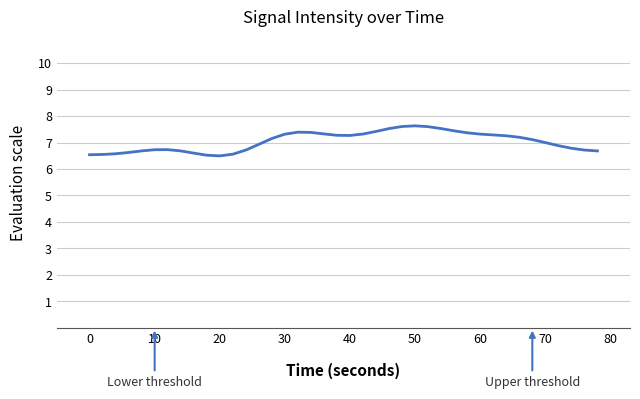

What is the maximum value shown in the chart?

7.6